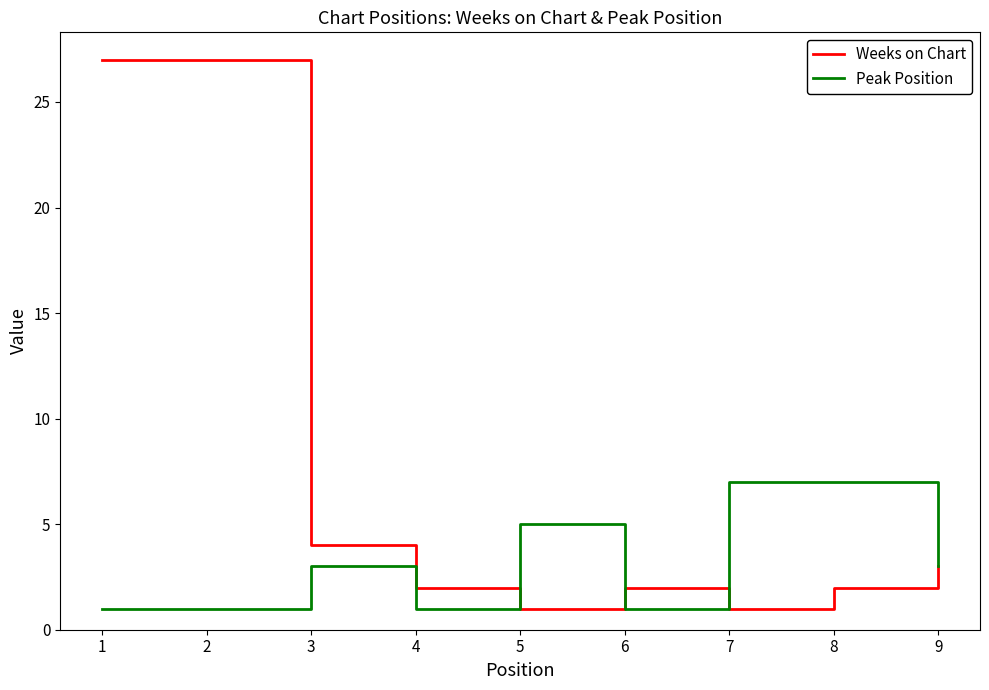

What is the sum of all Weeks on Chart values?

69